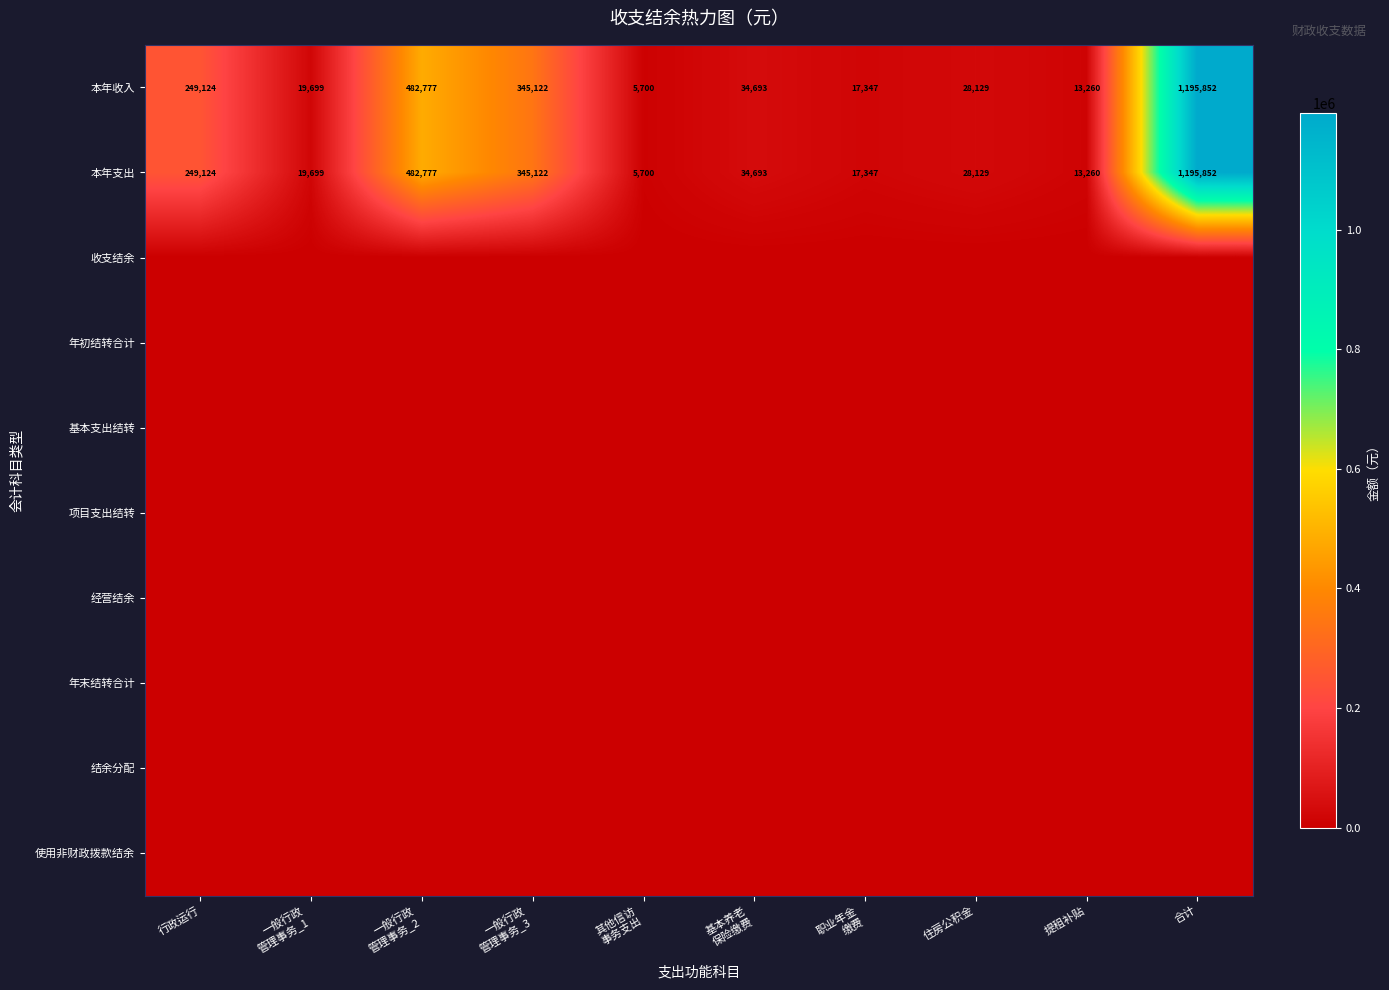

How many distinct data groups are displayed?

10